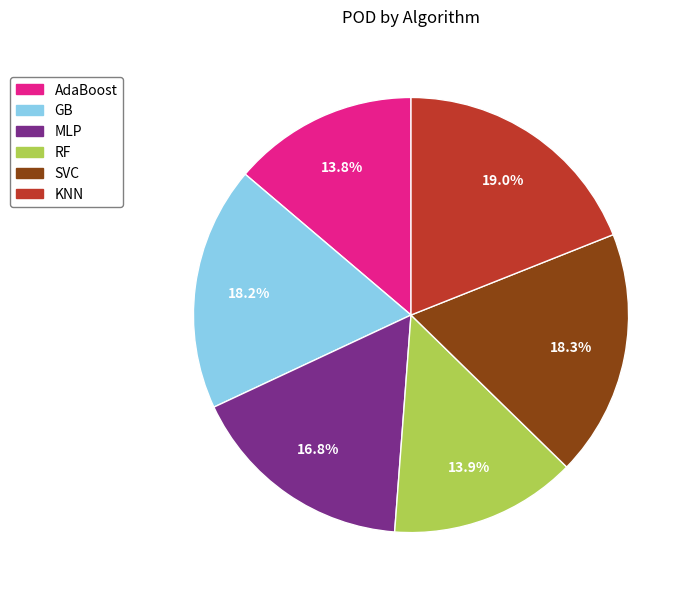

Is there a majority slice in this chart?

No